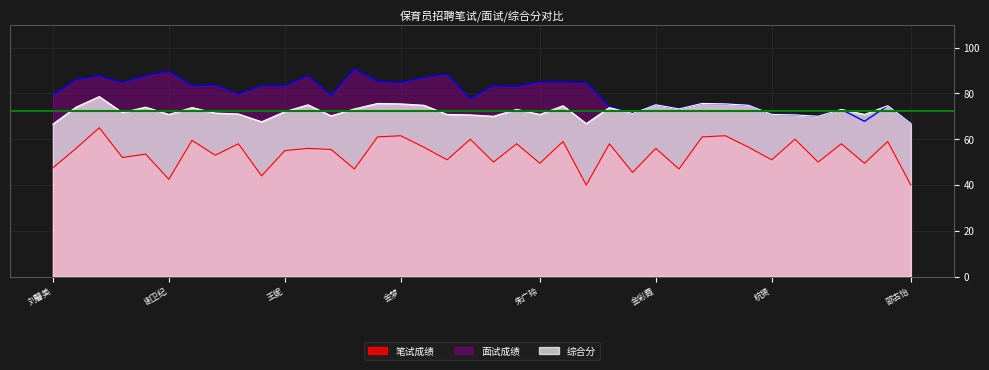

Which has a higher value, 乔红亚 or 黄卫薇?

黄卫薇